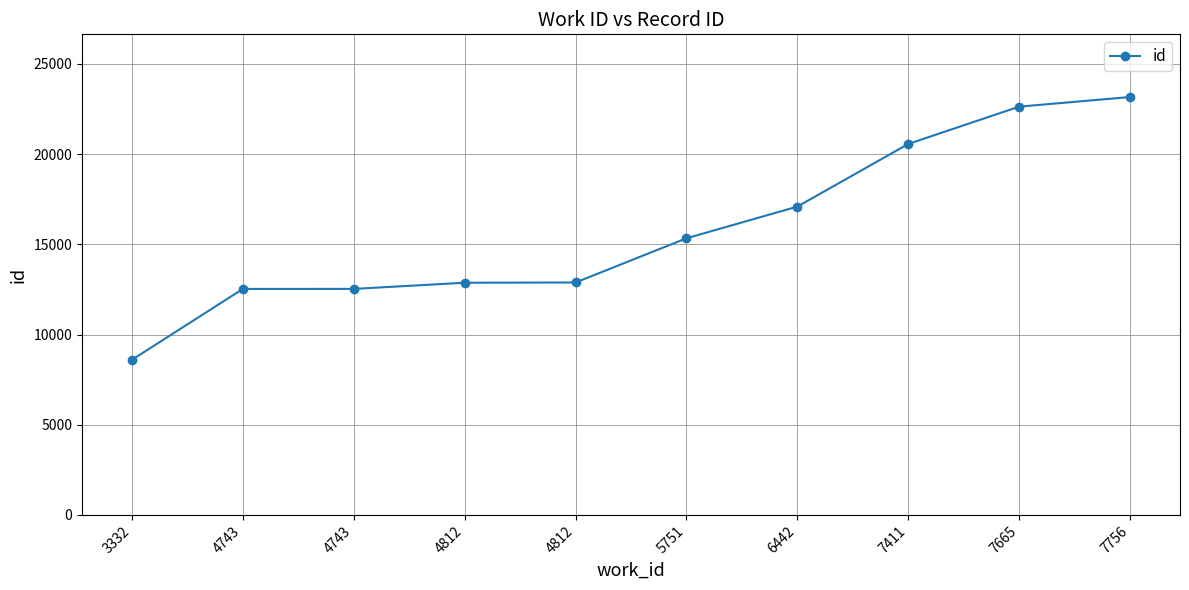

Rank the categories by value from lowest to highest.

3332, 4743, 4743, 4812, 4812, 5751, 6442, 7411, 7665, 7756